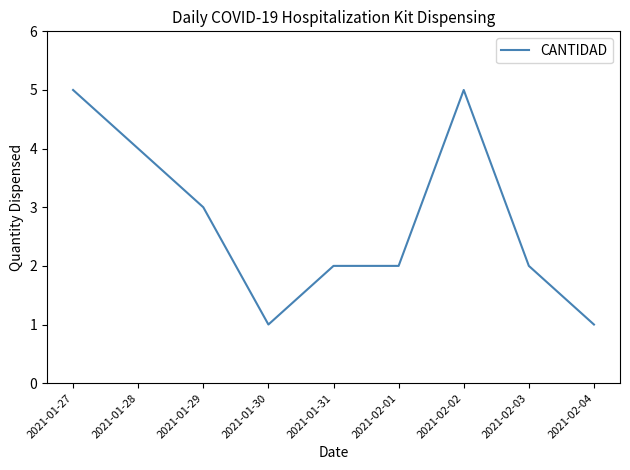

Reading right to left, extract all data points from this chart.

2021-02-04=1	2021-02-03=2	2021-02-02=5	2021-02-01=2	2021-01-31=2	2021-01-30=1	2021-01-29=3	2021-01-28=4	2021-01-27=5